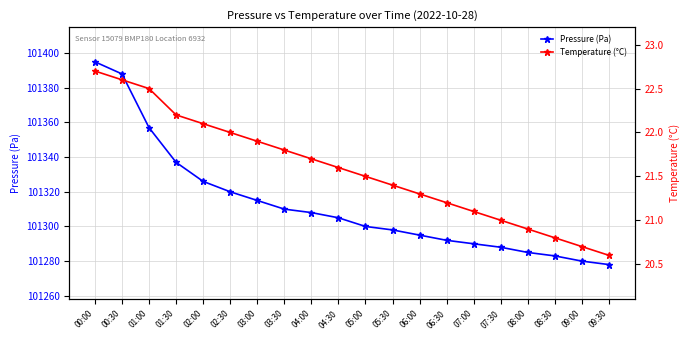

Reading right to left, extract all data points from this chart.

Pressure (Pa): 09:30=101278.0	09:00=101280.0	08:30=101283.0	08:00=101285.0	07:30=101288.0	07:00=101290.0	06:30=101292.0	06:00=101295.0	05:30=101298.0	05:00=101300.0	04:30=101305.0	04:00=101308.0	03:30=101310.0	03:00=101315.0	02:30=101320.0	02:00=101326.0	01:30=101337.0	01:00=101357.0	00:30=101388.0	00:00=101395.0
Temperature (°C): 09:30=20.6	09:00=20.7	08:30=20.8	08:00=20.9	07:30=21.0	07:00=21.1	06:30=21.2	06:00=21.3	05:30=21.4	05:00=21.5	04:30=21.6	04:00=21.7	03:30=21.8	03:00=21.9	02:30=22.0	02:00=22.1	01:30=22.2	01:00=22.5	00:30=22.6	00:00=22.7